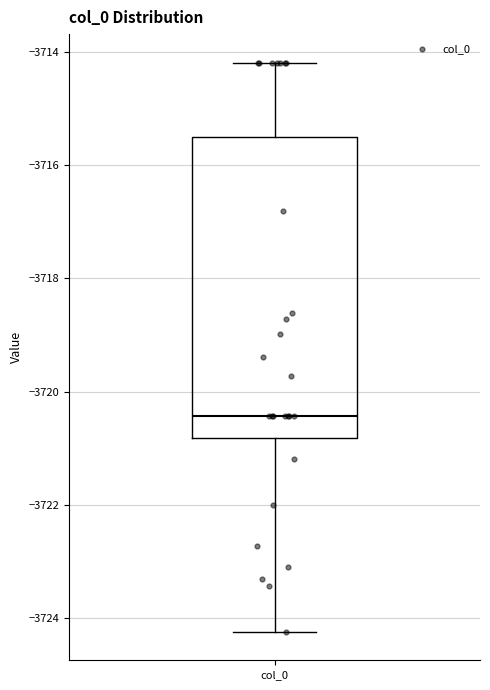

Read this box plot against the y-axis: the position of the median line, the range covered by the box, and the ends of both whiskers. The values are not printed on the chart, so give them approximately, as read against the axis.

median -3720.4, box -3720.8 to -3715.4, whiskers -3724.2 to -3714.2